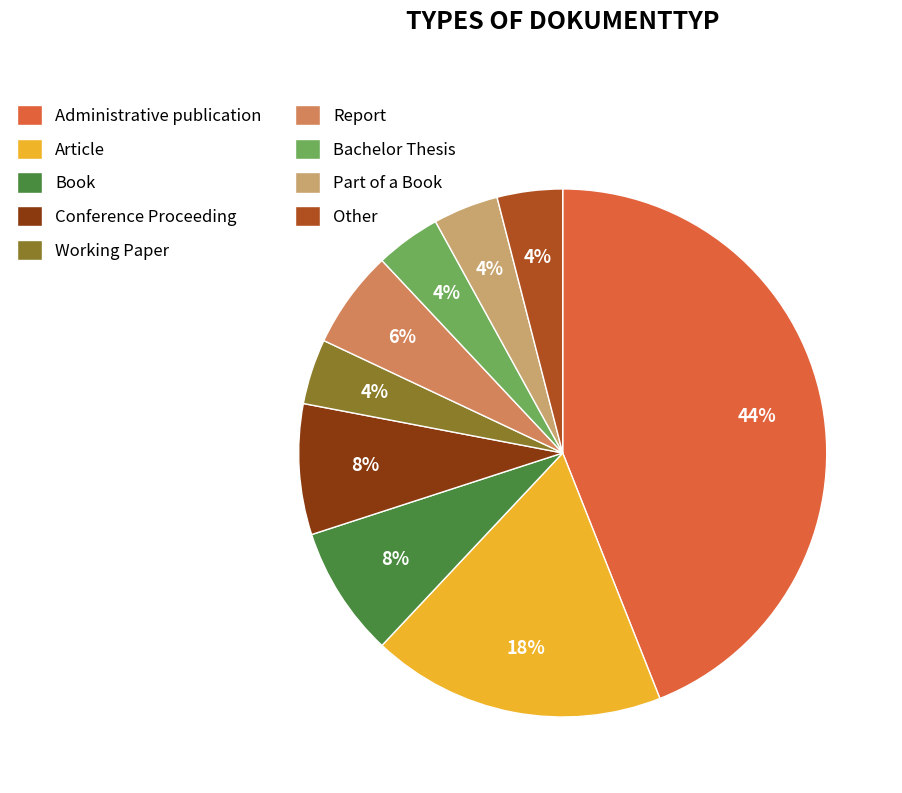

The Part of a Book slice represents 4% of the pie. True or false?

True